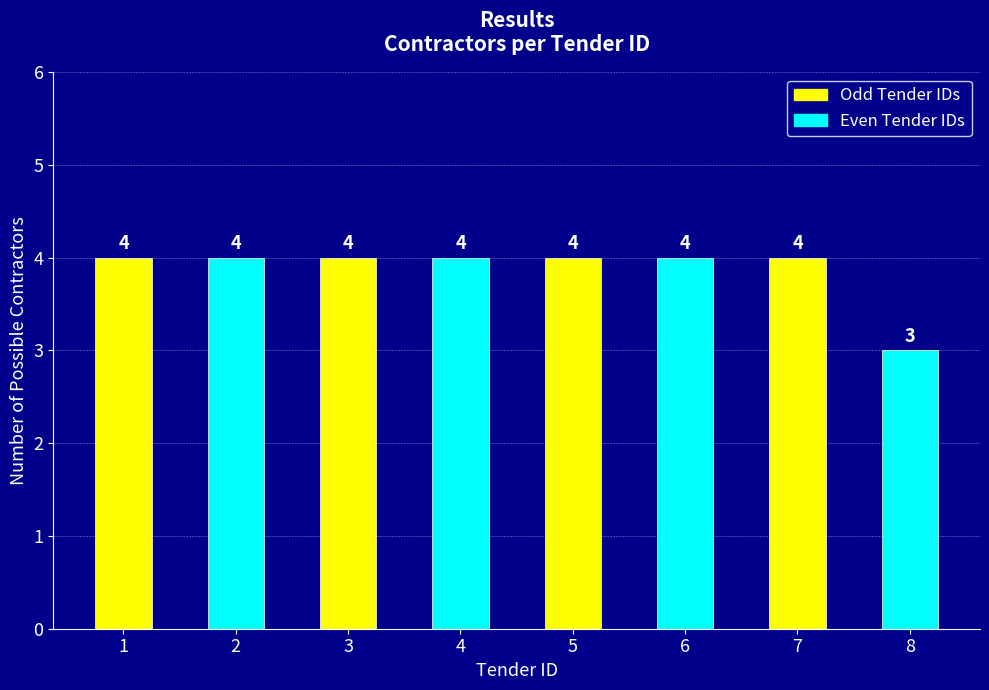

What is the value of the 1st bar from the left?

4